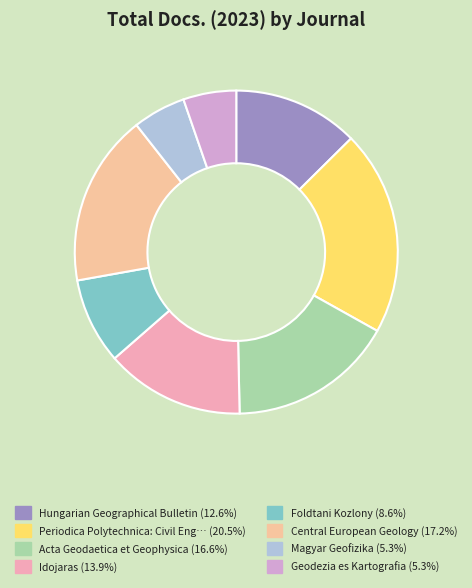

How many segments does this pie chart have?

8